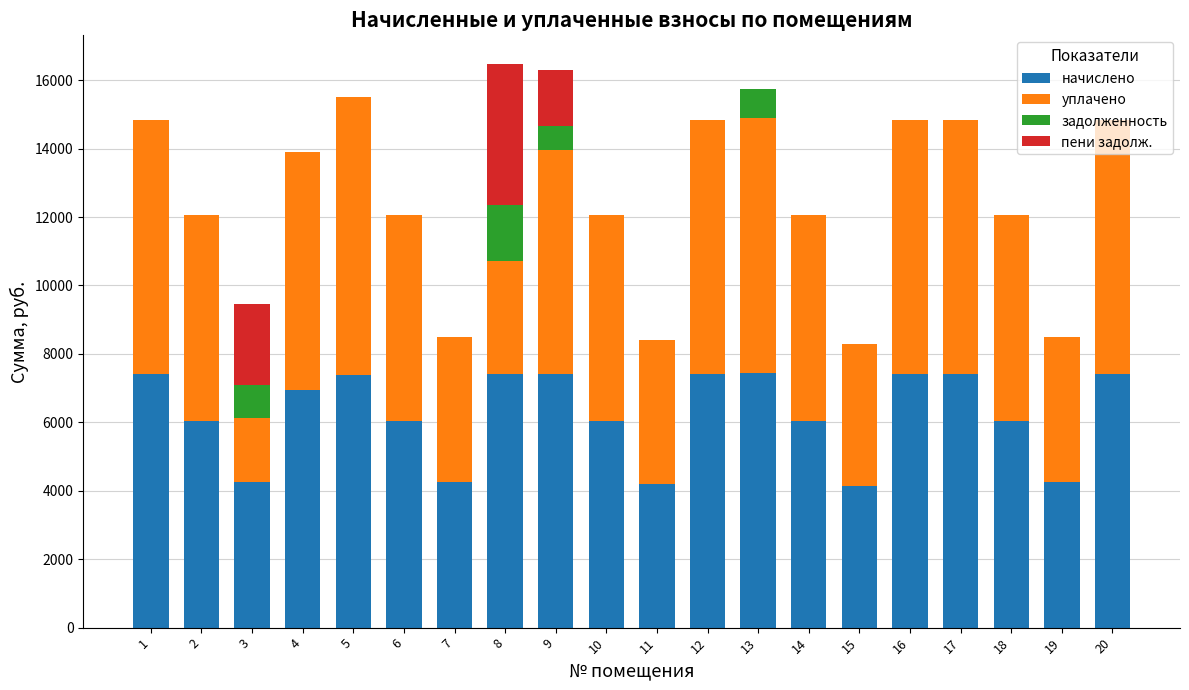

What is the total value across all series at 12?

14837.8